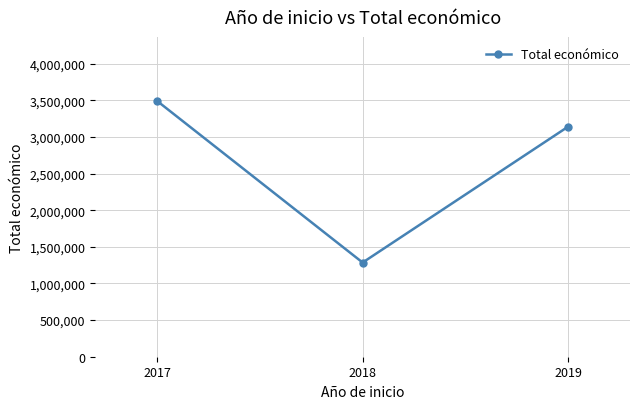

Reading left to right, extract all data points from this chart.

3492610.5	1285550.8	3142086.0